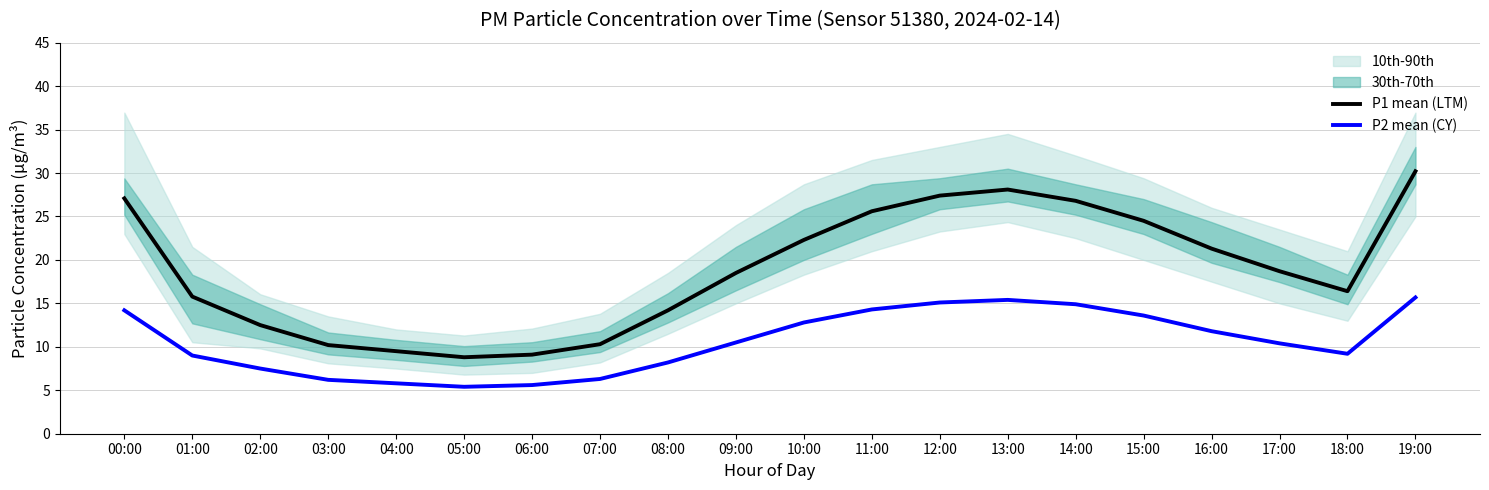

True or false: P2 mean (CY) has a value of 9.0 at 01:00.

True